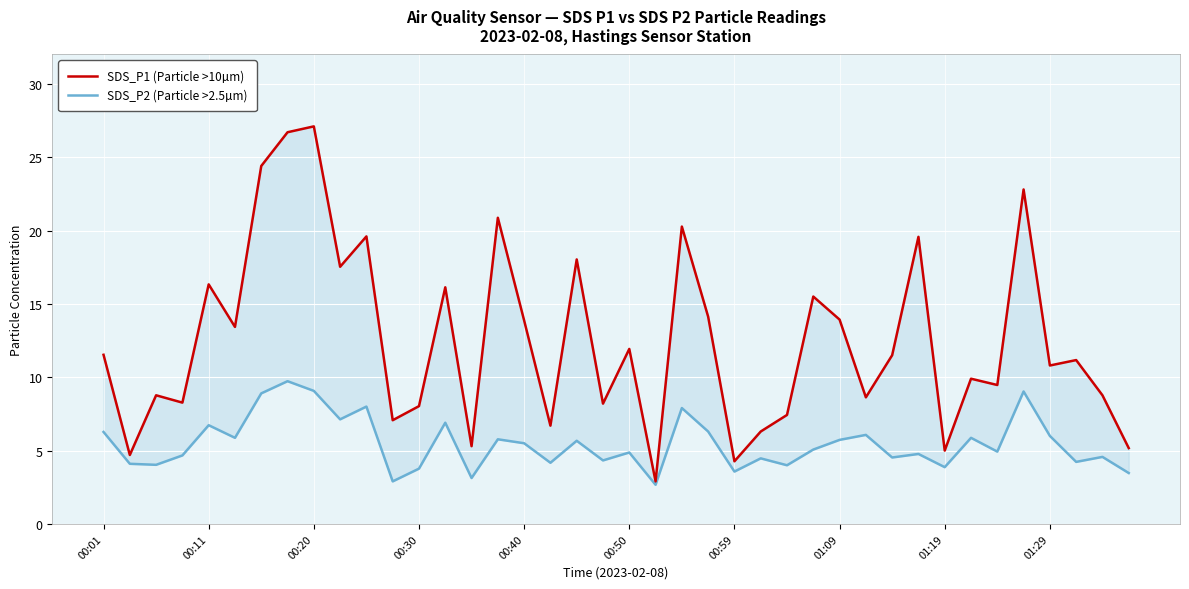

What is the greatest value displayed?

27.1